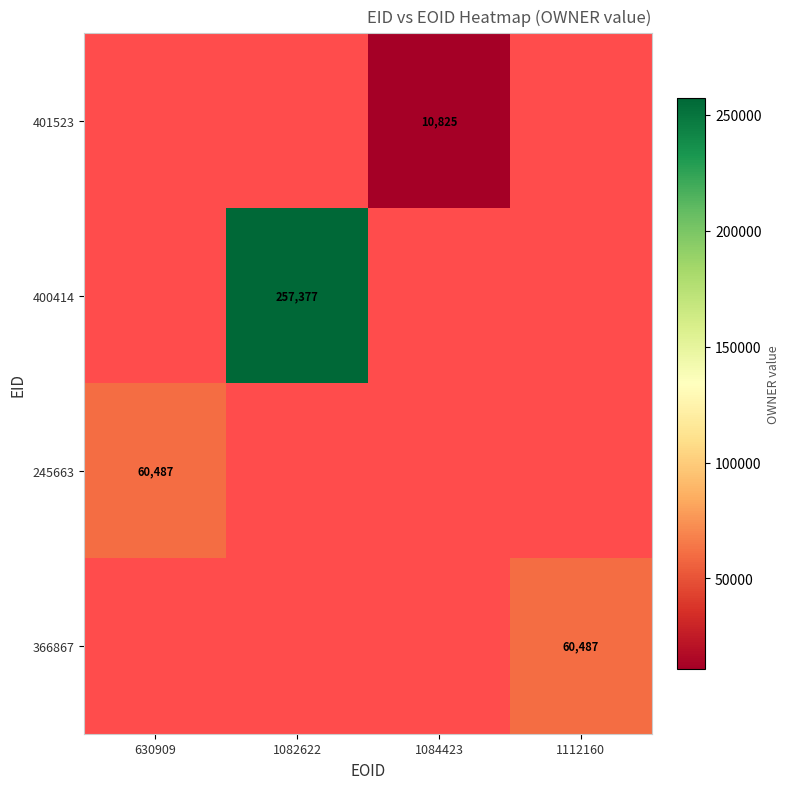

True or false: 400414 has a value of 133790 at 1082622.

False